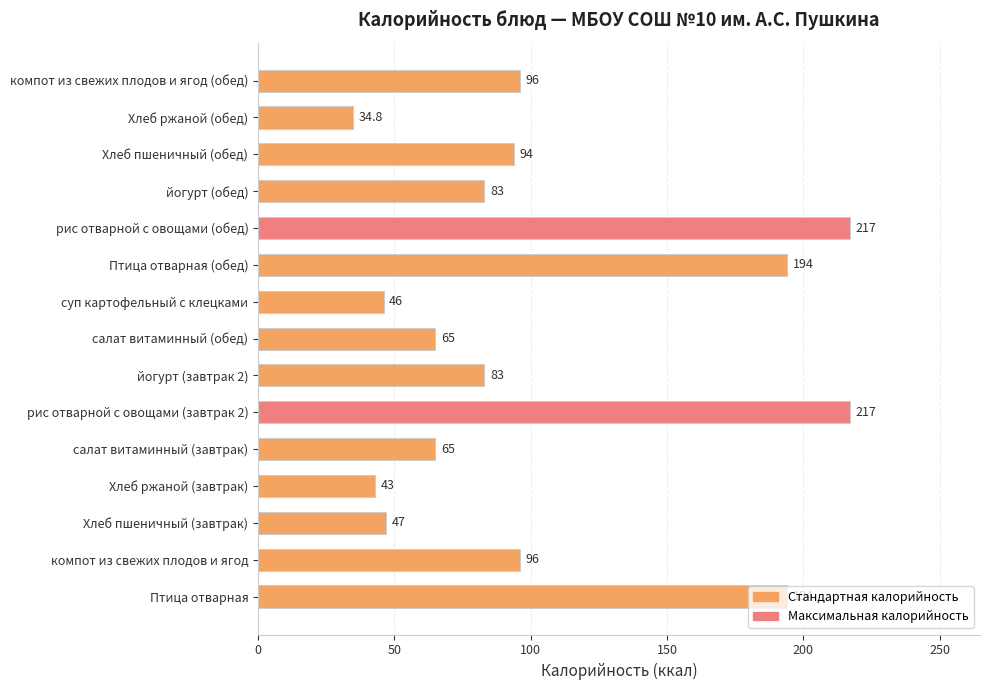

What is the approximate value at рис отварной с овощами (обед)?

217.0